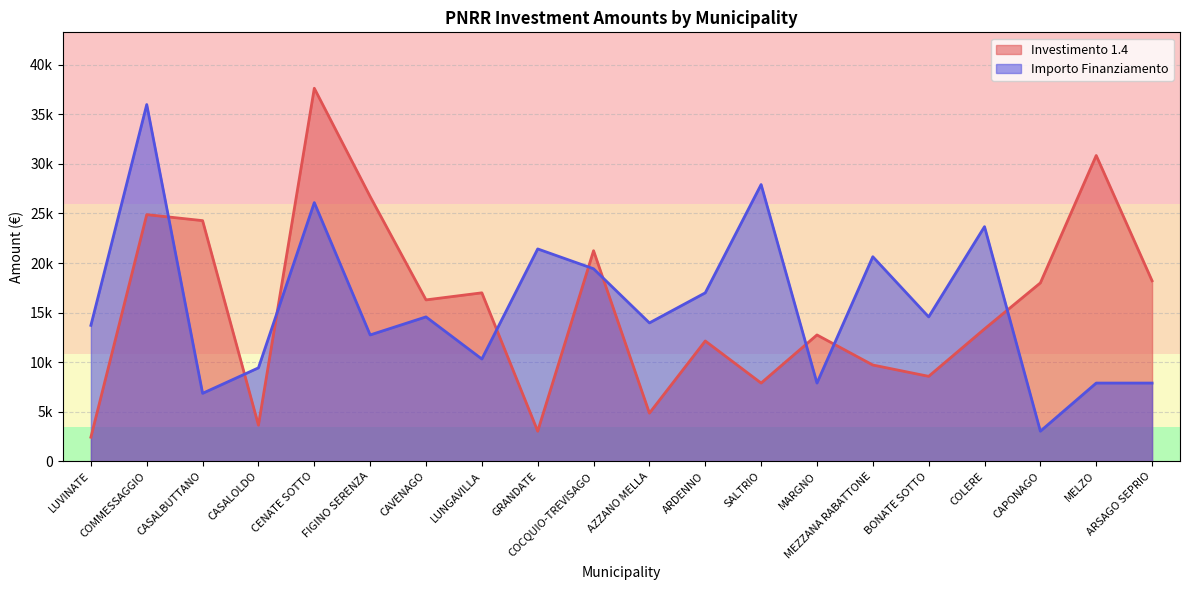

Where is Investimento 1.4 nearest to the value 20031?

COCQUIO-TREVISAGO